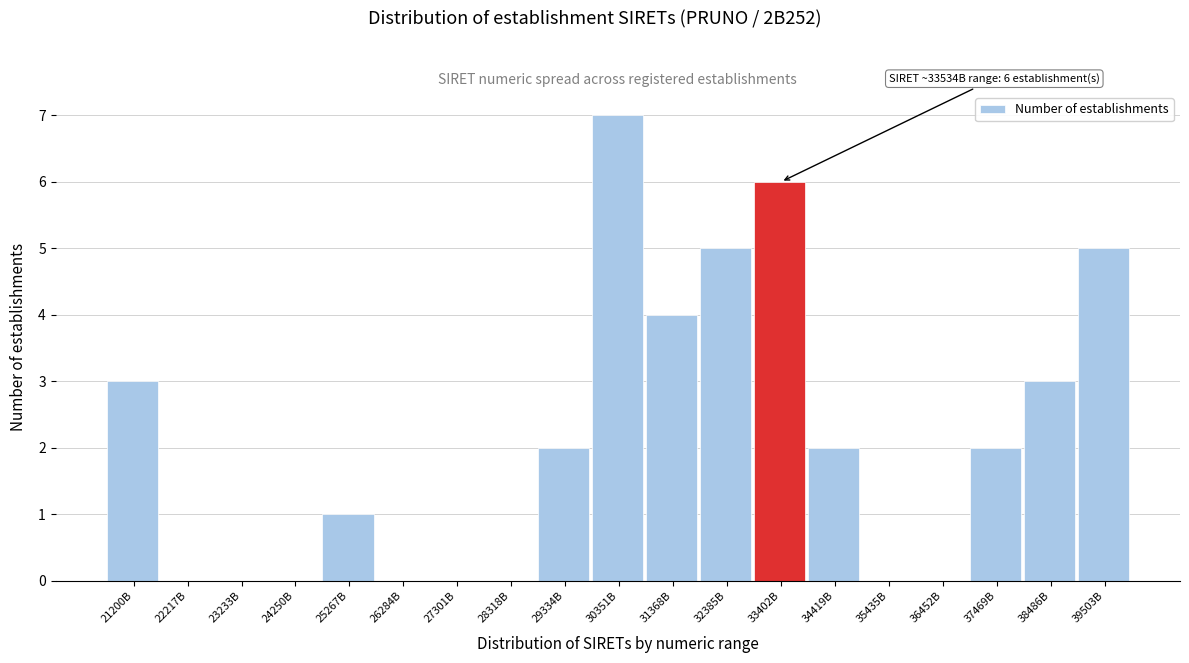

Reading left to right, extract all data points from this chart.

21200B=3	22217B=0	23233B=0	24250B=0	25267B=1	26284B=0	27301B=0	28318B=0	29334B=2	30351B=7	31368B=4	32385B=5	33402B=6	34419B=2	35435B=0	36452B=0	37469B=2	38486B=3	39503B=5